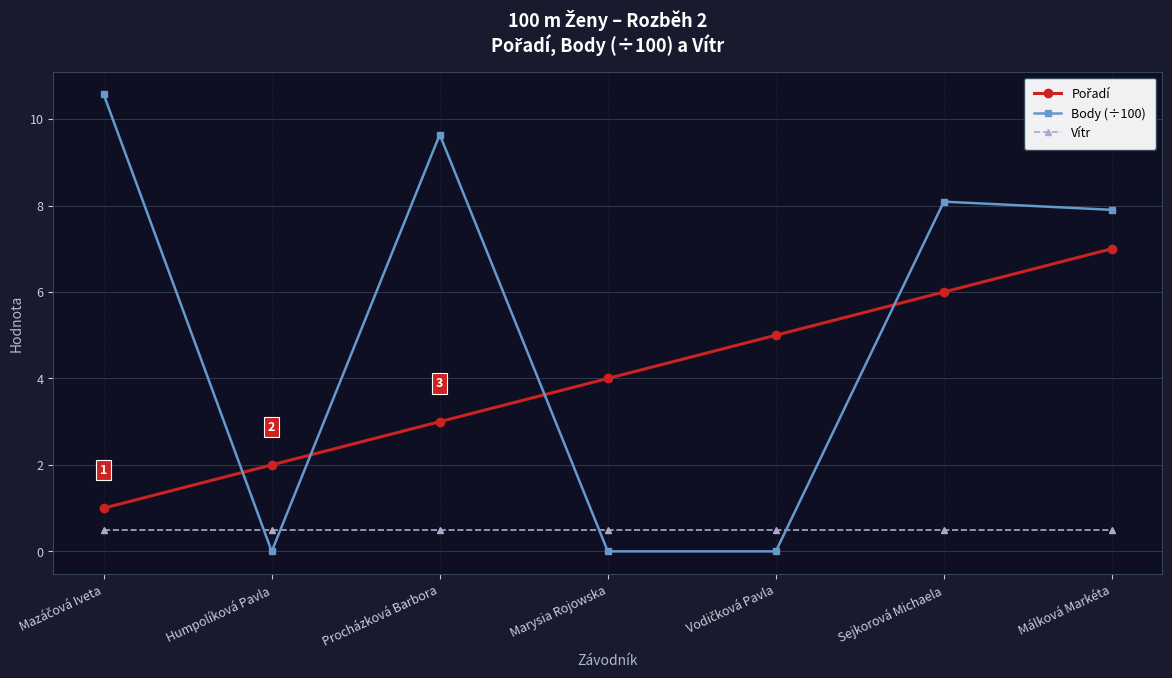

At which category does Body (÷100) reach its first local valley?

Humpolíková Pavla